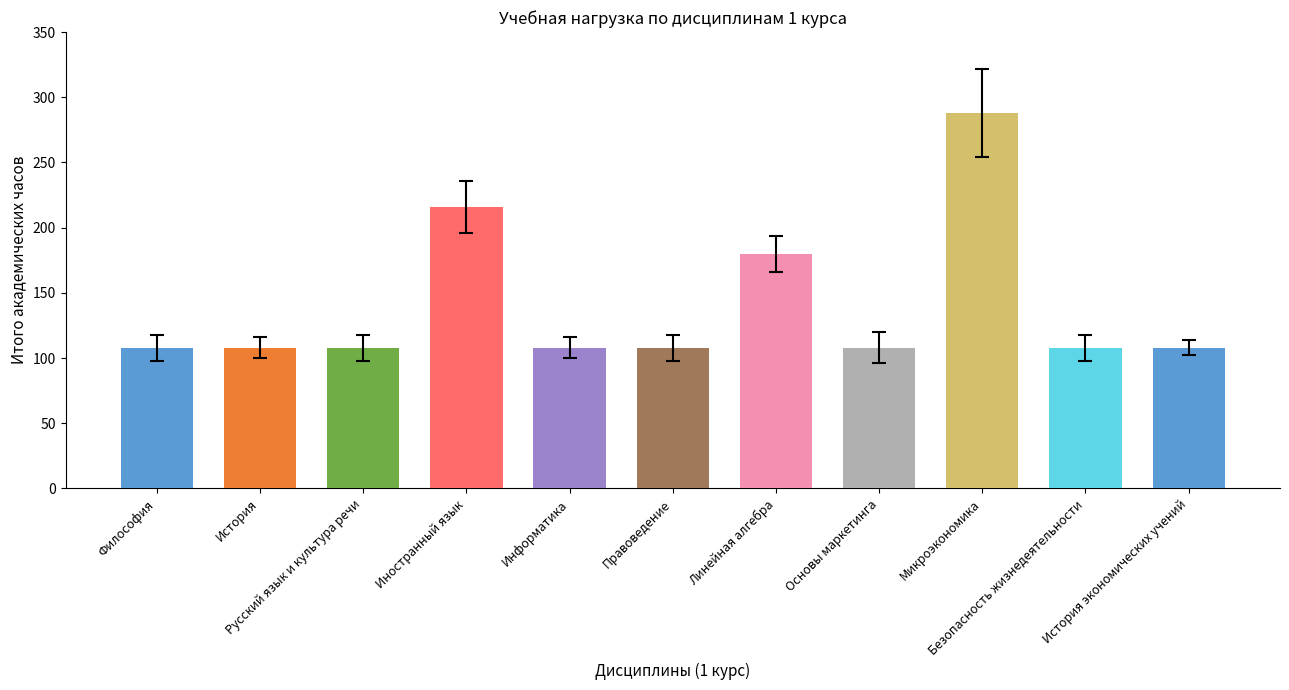

Reading left to right, extract all data points from this chart.

Философия=108	История=108	Русский язык и культура речи=108	Иностранный язык=216	Информатика=108	Правоведение=108	Линейная алгебра=180	Основы маркетинга=108	Микроэкономика=288	Безопасность жизнедеятельности=108	История экономических учений=108